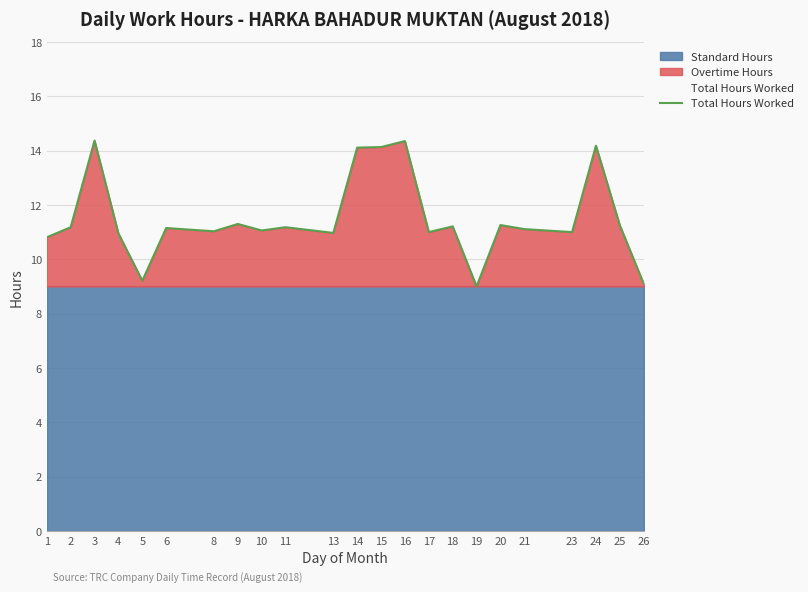

Which category has the lowest value across all series?

19